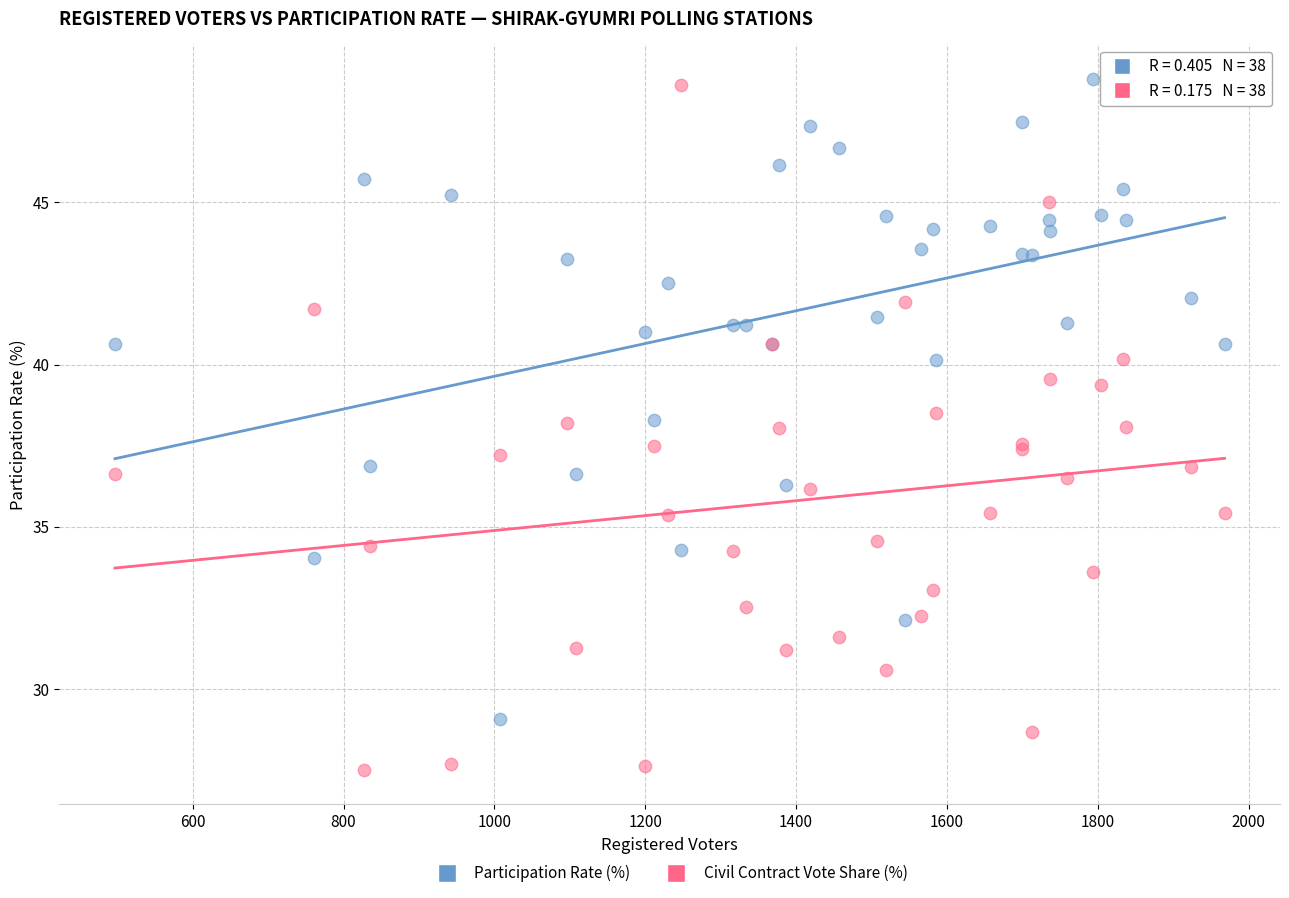

What is the X range (max minus min) for the scatter plot?

1471.0